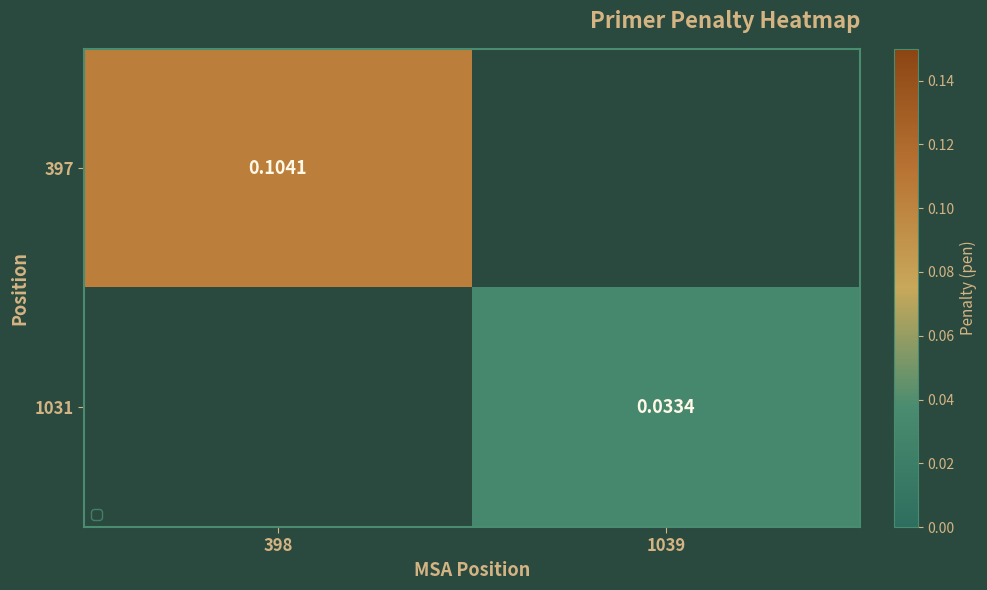

The 397 series shows 0.1 at 398. True or false?

True